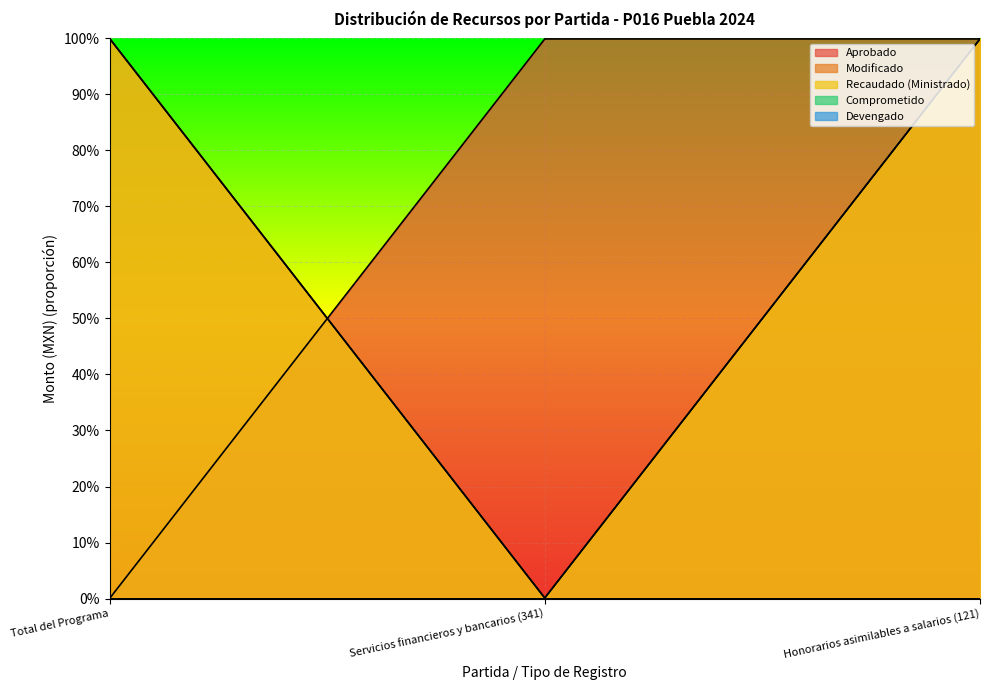

Read the Recaudado (Ministrado) value at Honorarios asimilables a salarios (121).

1.0